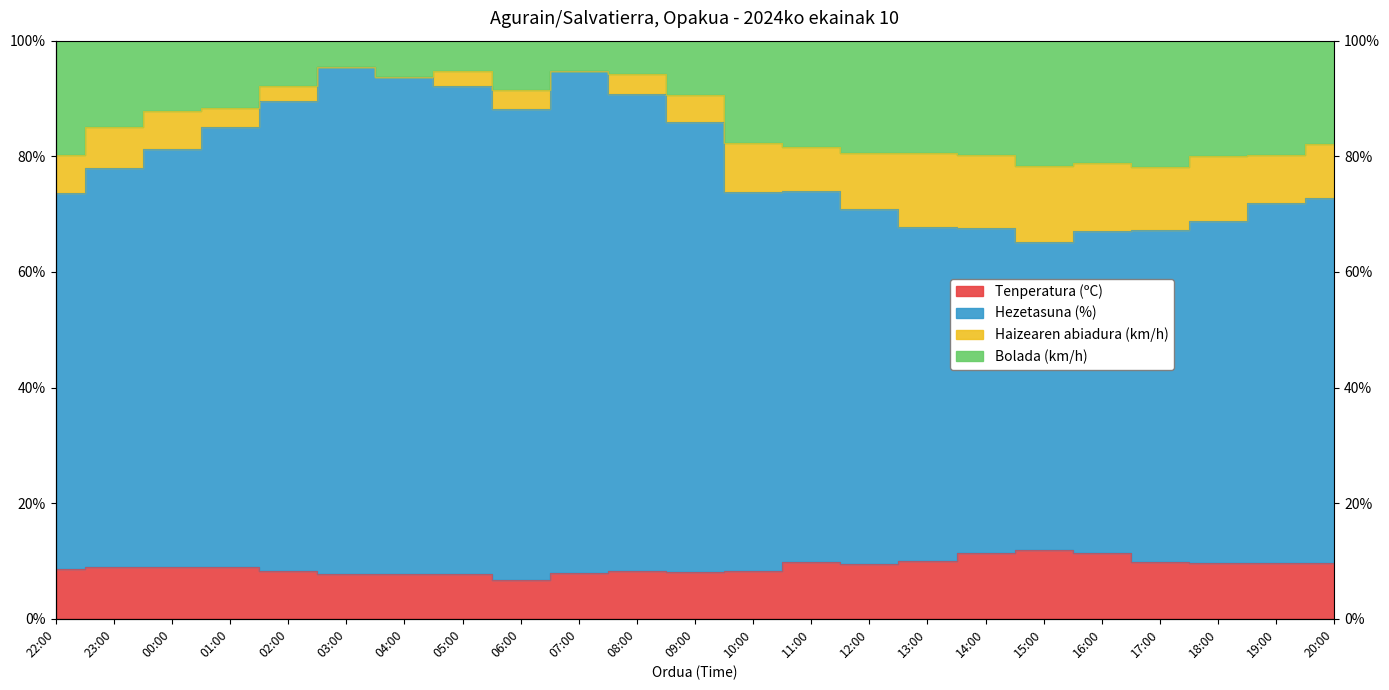

How many data points does each series have?

23